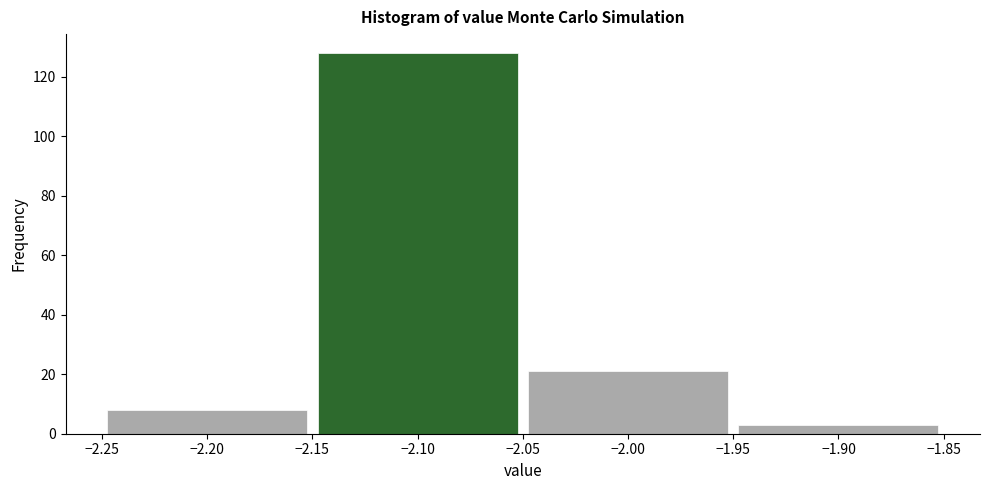

Reading left to right, transcribe this chart: for each bar, give the range it covers on the x-axis and its height. The values are not printed on the chart, so give them approximately, as read against the axis.

-2.25 to -2.15: 8
-2.15 to -2.05: 128
-2.05 to -1.95: 22
-1.95 to -1.85: 4